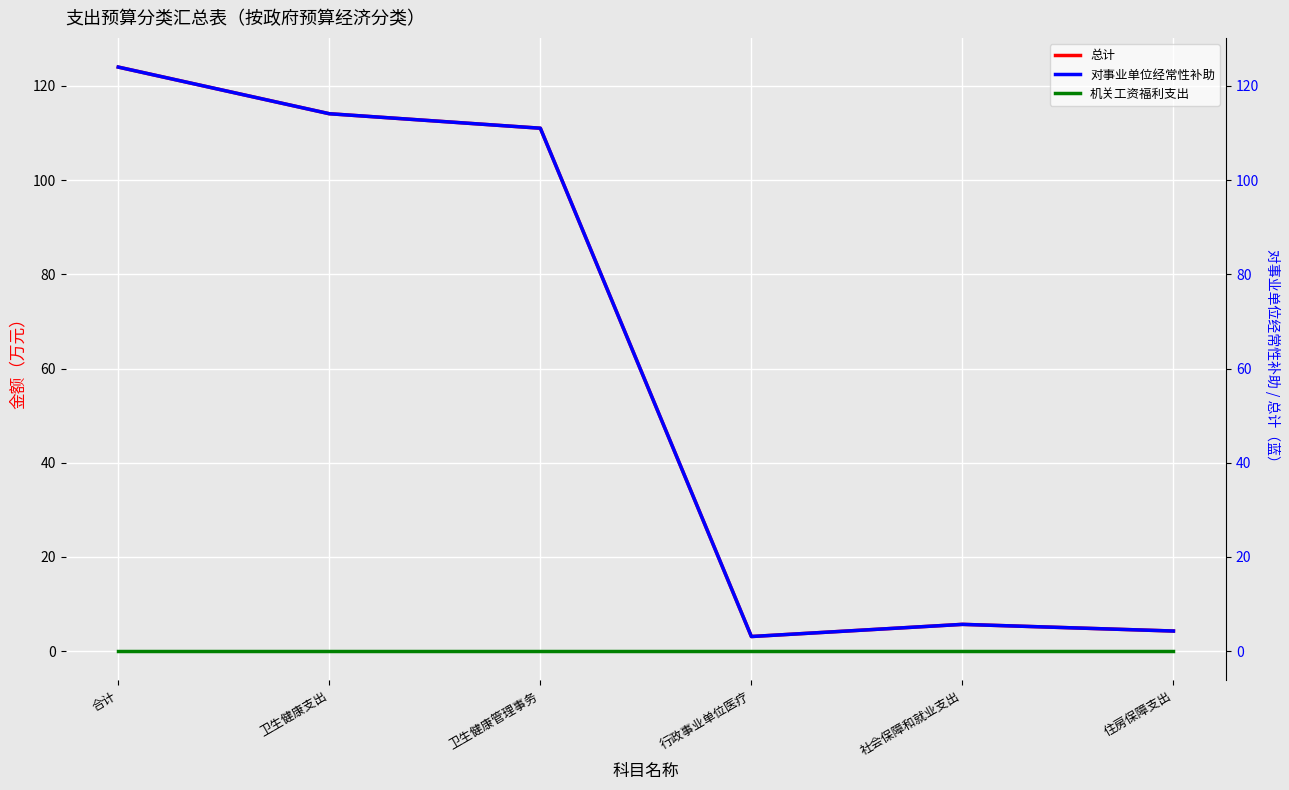

At how many categories does at least one series exceed 99?

3